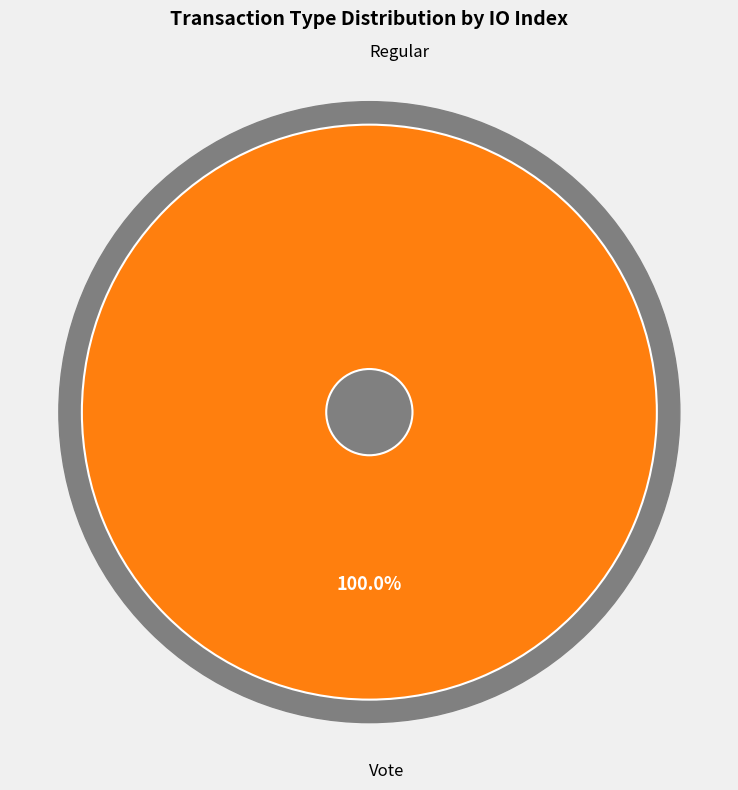

Is the sum of Regular and Vote greater than half?

Yes